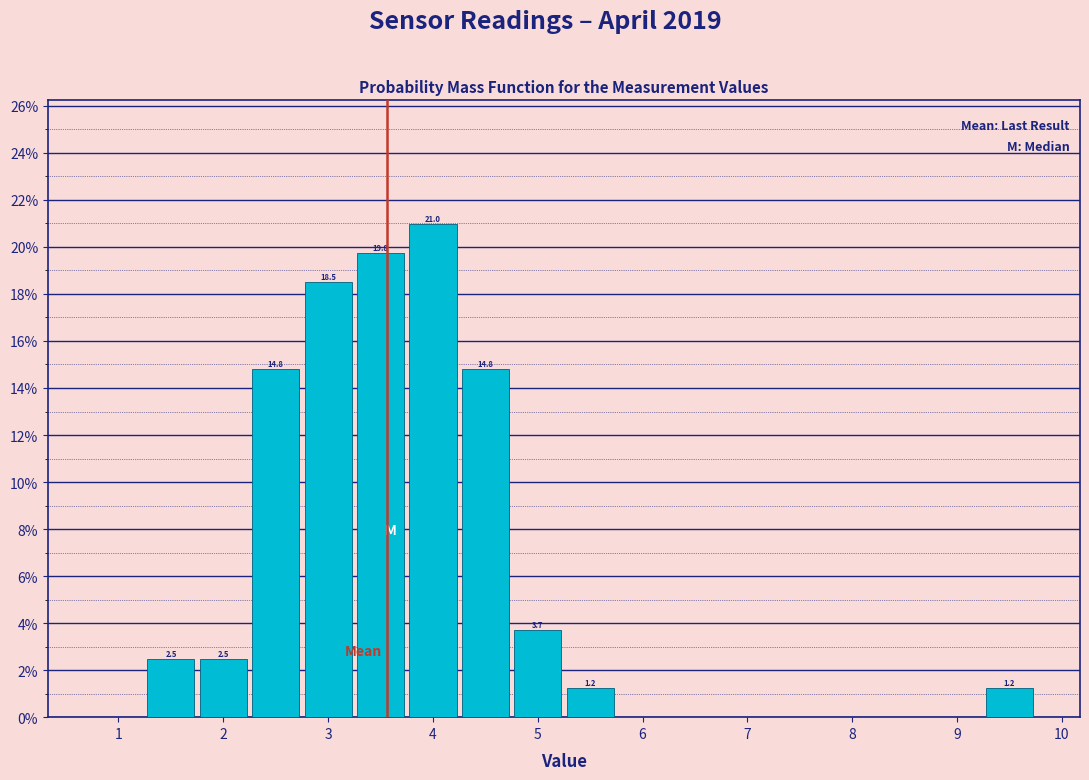

Which range on the x-axis has the tallest bar?

3.75 to 4.25